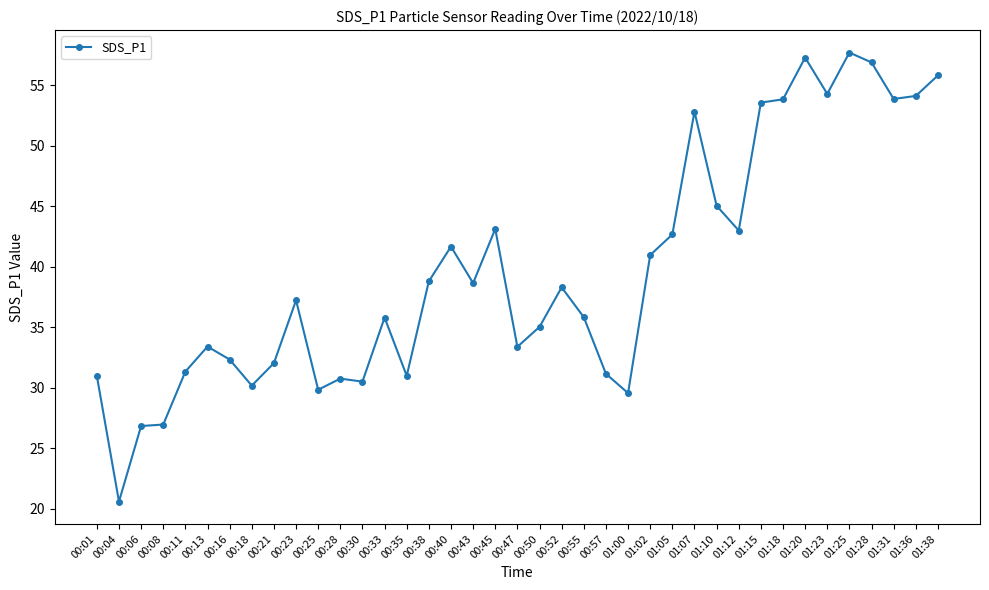

How many data points does each series have?

39